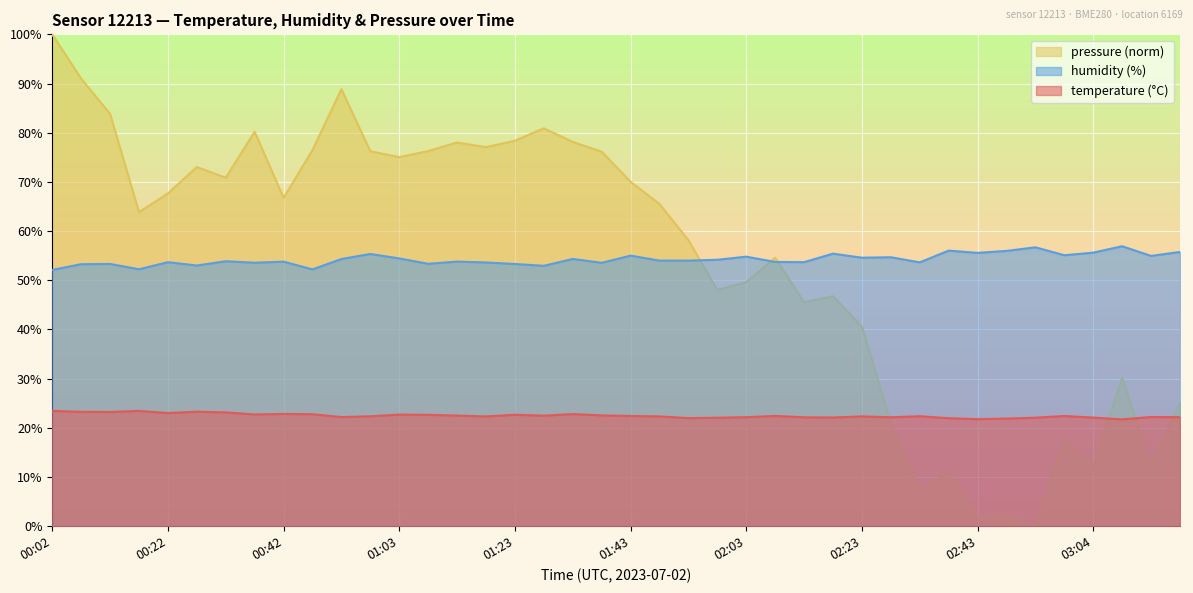

What is the difference between the maximum and minimum values in the humidity series?

4.8